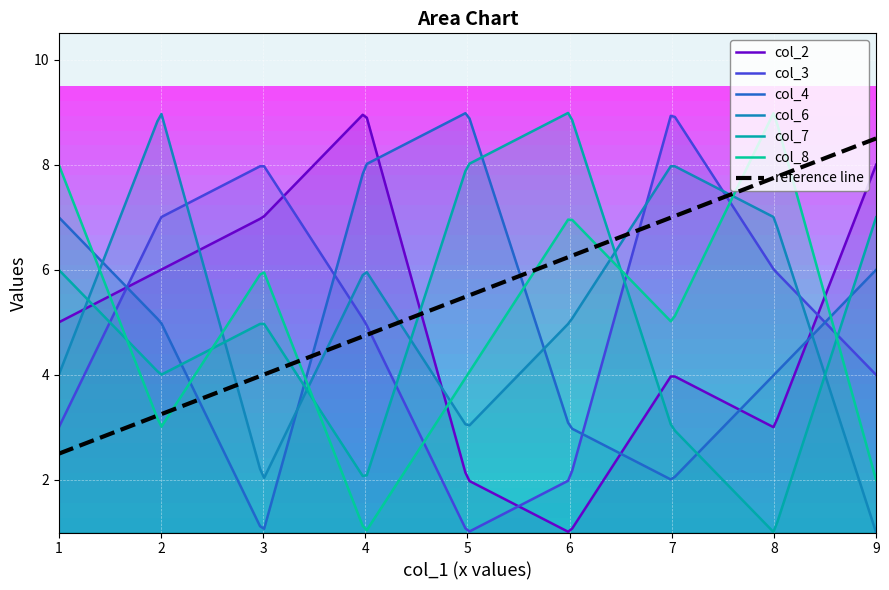

Between 2 and 6, which series saw the biggest shift?

col_2